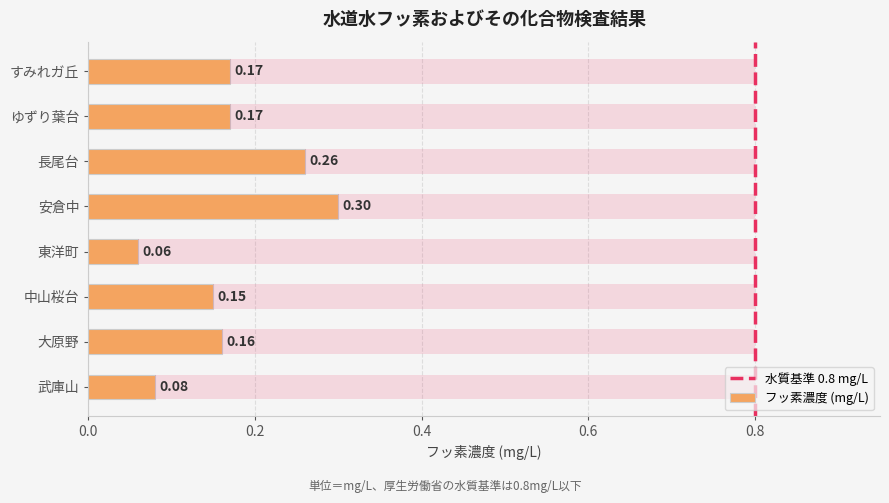

Which label corresponds to the smallest value in the chart?

東洋町